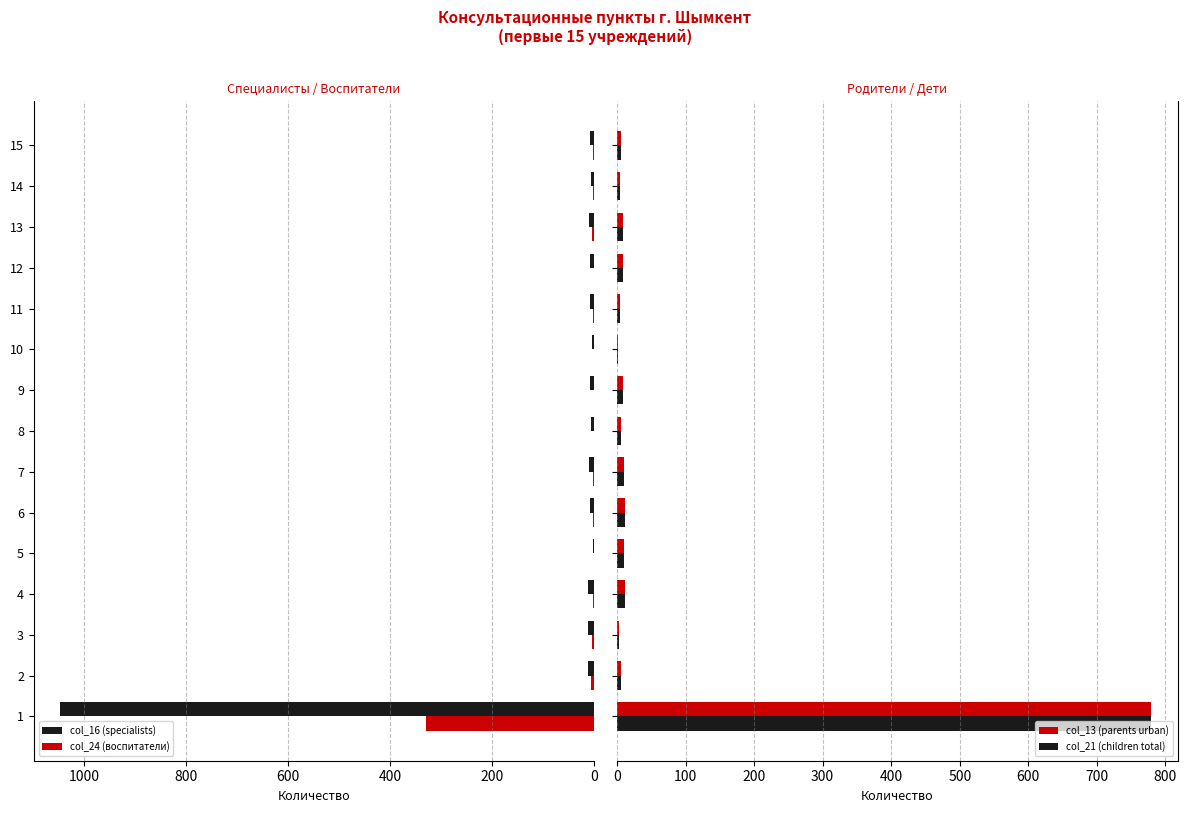

What is the maximum value for col_21 (children total)?

779